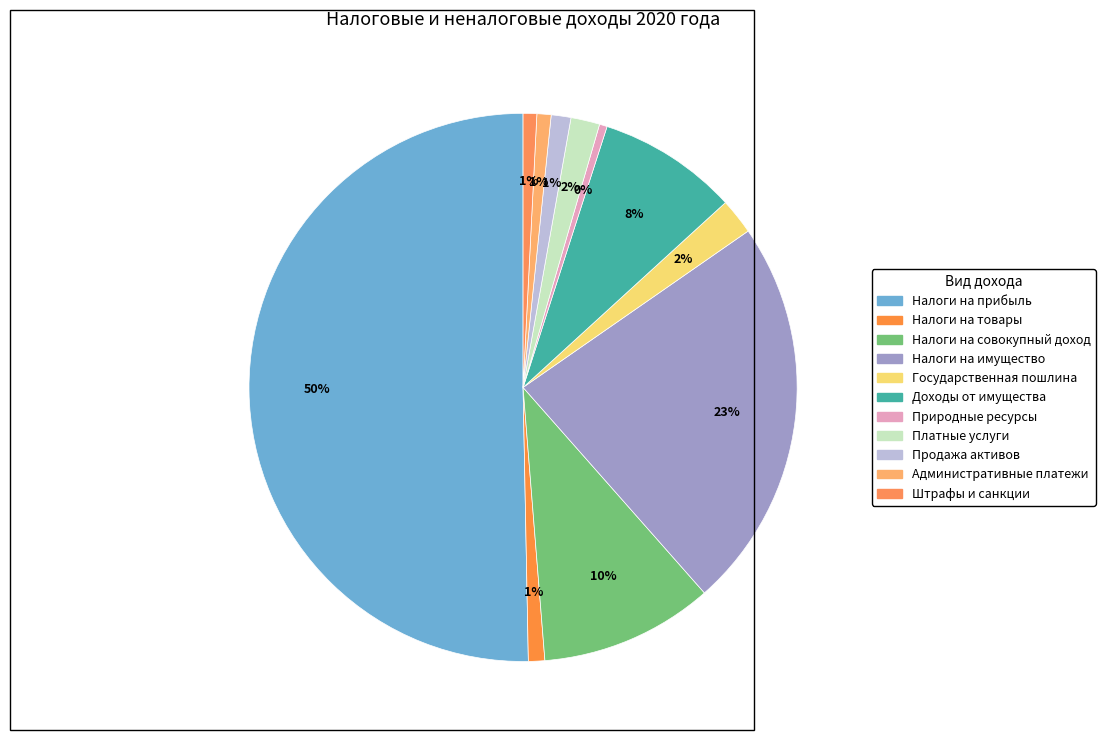

How many slices are in this pie chart?

11